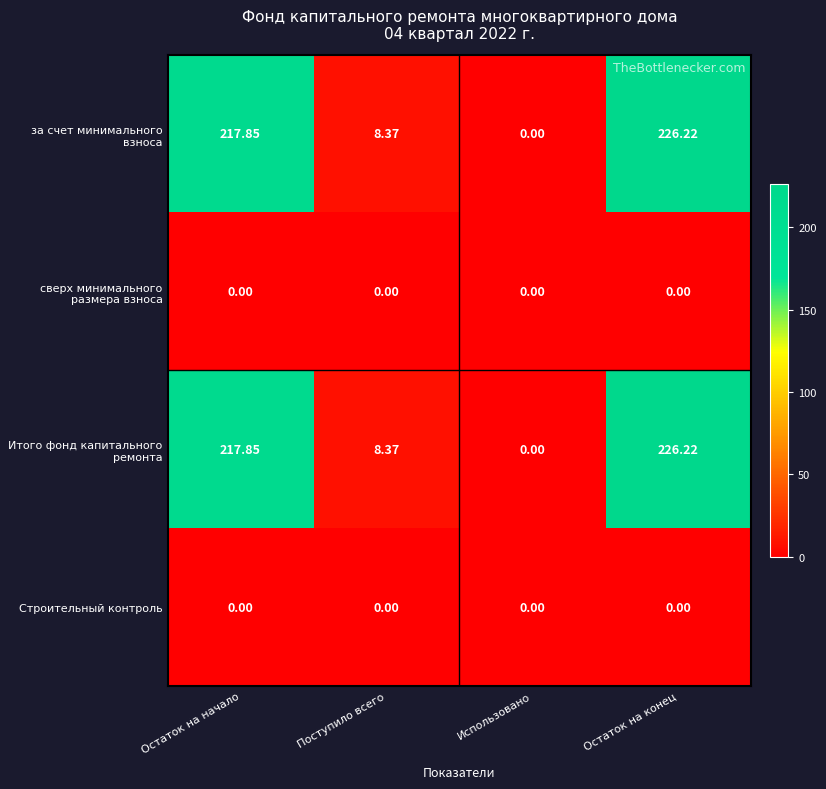

At which label does Итого фонд капитального ремонта reach its peak?

Остаток на конец